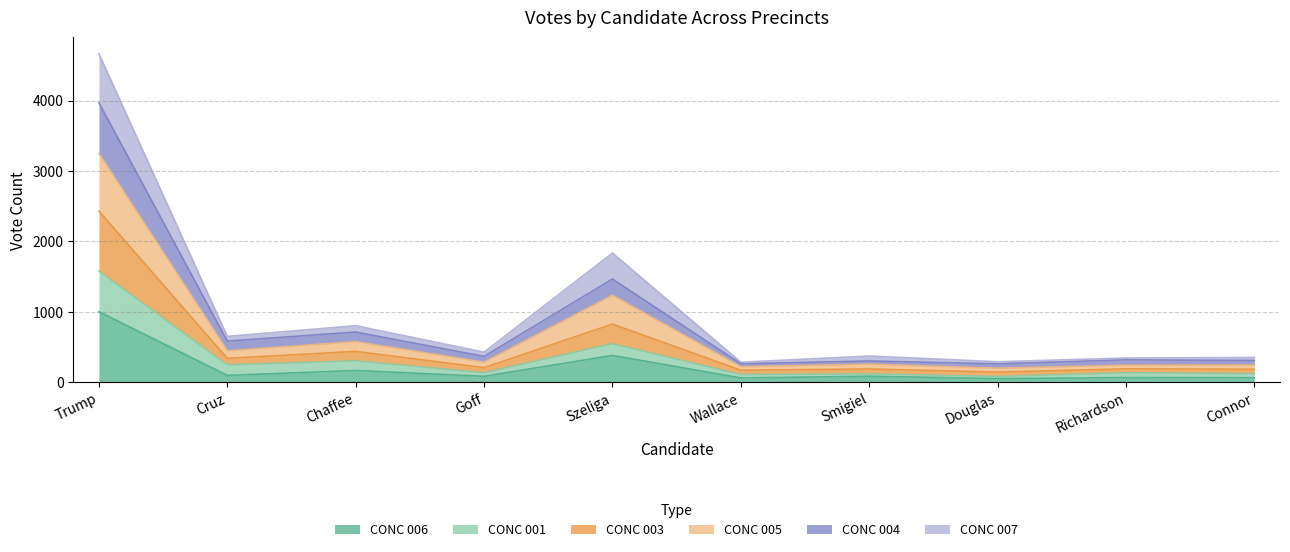

At which category is the sum across all series the highest?

Trump